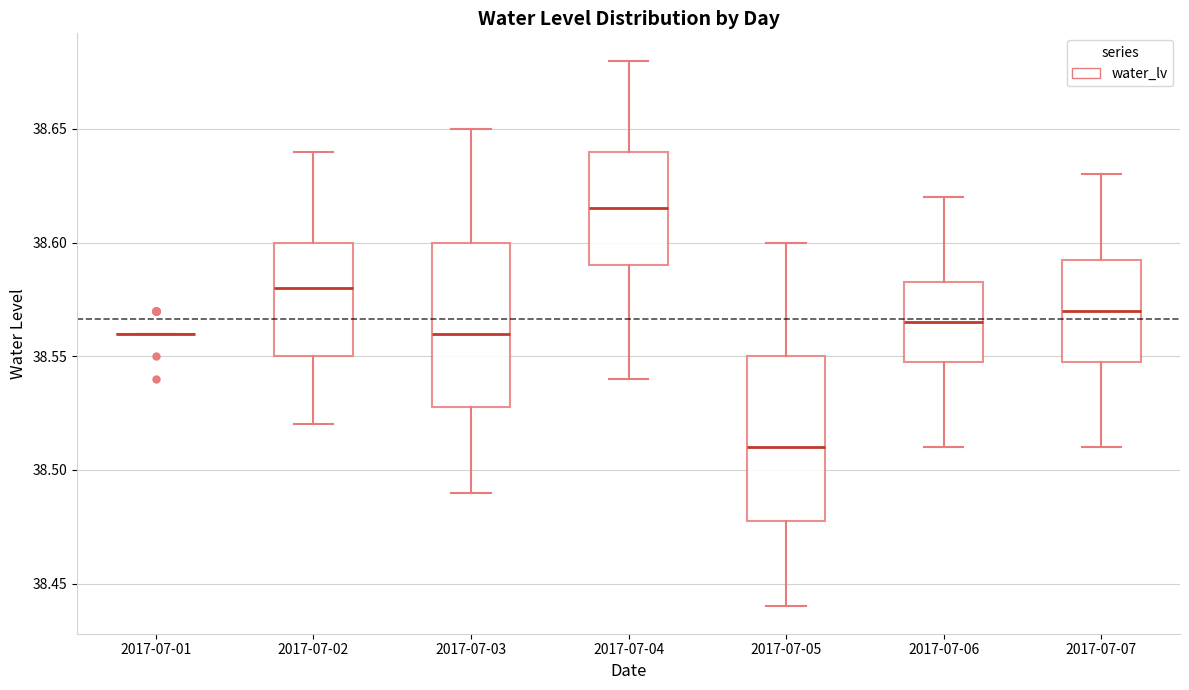

Reading left to right, transcribe this box plot: for each box, give where its median line is, the range the box spans, and where its two whiskers end, as read against the y-axis. The values are not printed on the chart, so give them approximately, as read against the axis.

2017-07-01: box collapsed to a line at 38.560, whiskers 38.560 to 38.560
2017-07-02: median 38.580, box 38.550 to 38.600, whiskers 38.520 to 38.640
2017-07-03: median 38.560, box 38.530 to 38.600, whiskers 38.490 to 38.650
2017-07-04: median 38.615, box 38.590 to 38.640, whiskers 38.540 to 38.680
2017-07-05: median 38.510, box 38.480 to 38.550, whiskers 38.440 to 38.600
2017-07-06: median 38.565, box 38.550 to 38.585, whiskers 38.510 to 38.620
2017-07-07: median 38.570, box 38.550 to 38.595, whiskers 38.510 to 38.630